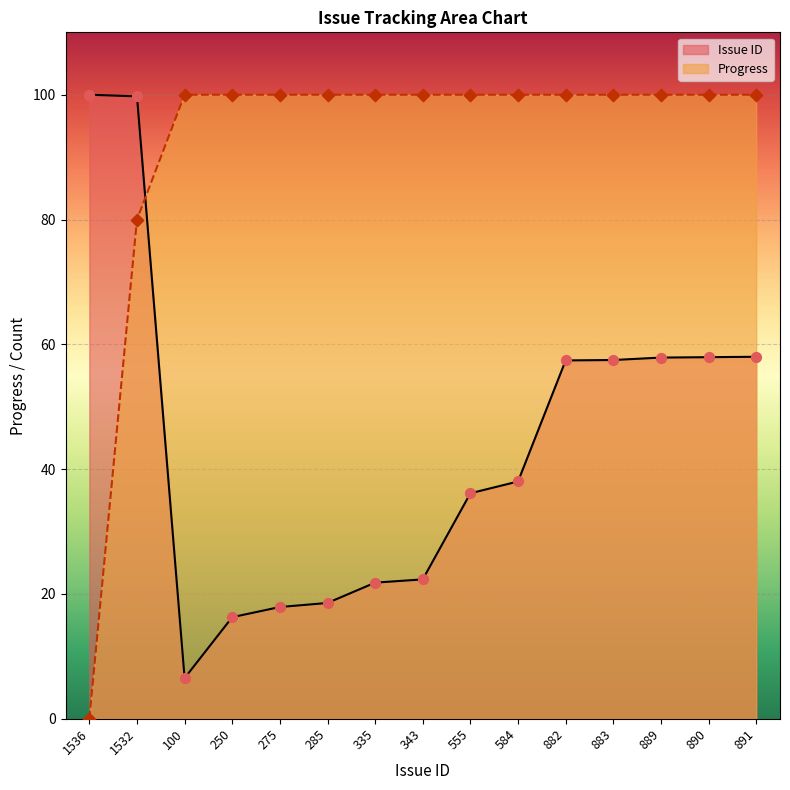

Which series has the widest spread of Y values?

Progress